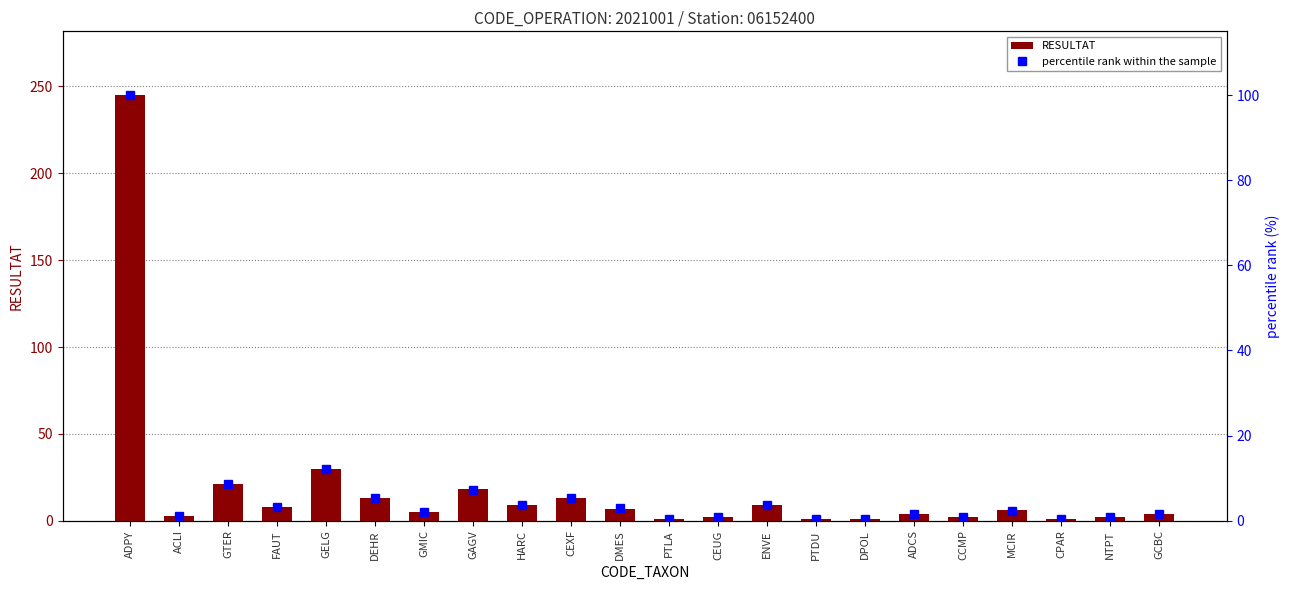

What value does the percentile rank within the sample series have at ACLI?

1.2